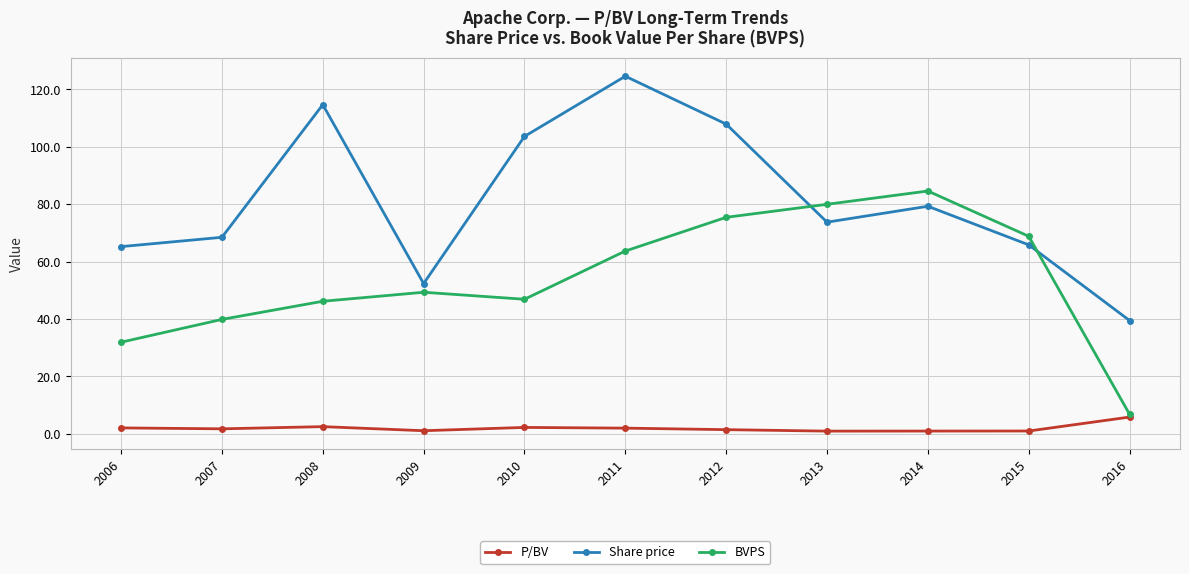

The BVPS series shows 39.9 at 2007. True or false?

True